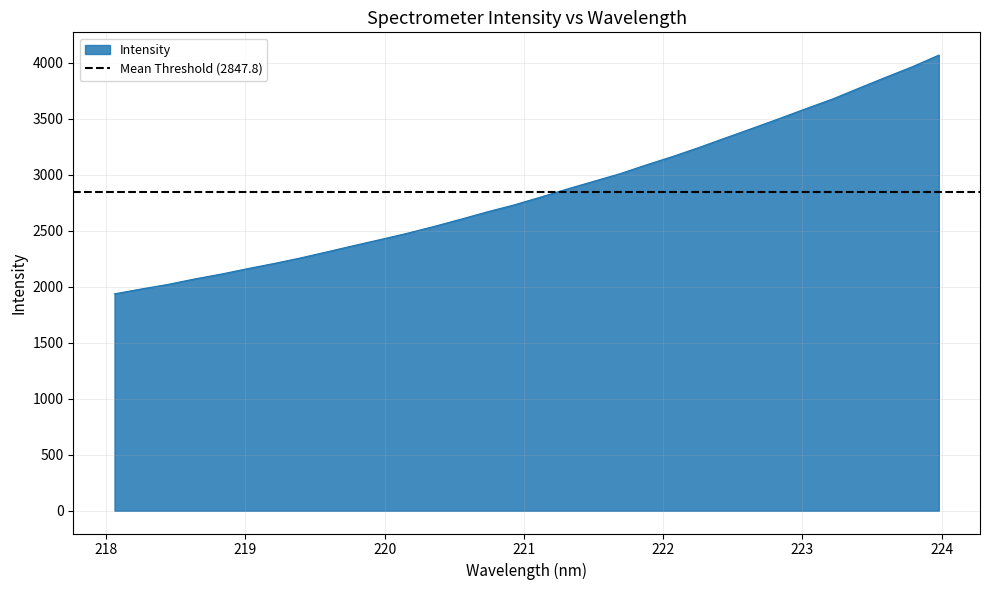

List the labels in order of value, smallest first.

218.0596, 218.2508, 218.442, 218.6332, 218.8244, 219.0156, 219.2067, 219.3979, 219.589, 219.7801, 219.9712, 220.1623, 220.3533, 220.5444, 220.7354, 220.9264, 221.1174, 221.3083, 221.4993, 221.6902, 221.8812, 222.0721, 222.263, 222.4538, 222.6447, 222.8355, 223.0264, 223.2172, 223.408, 223.5987, 223.7895, 223.9802